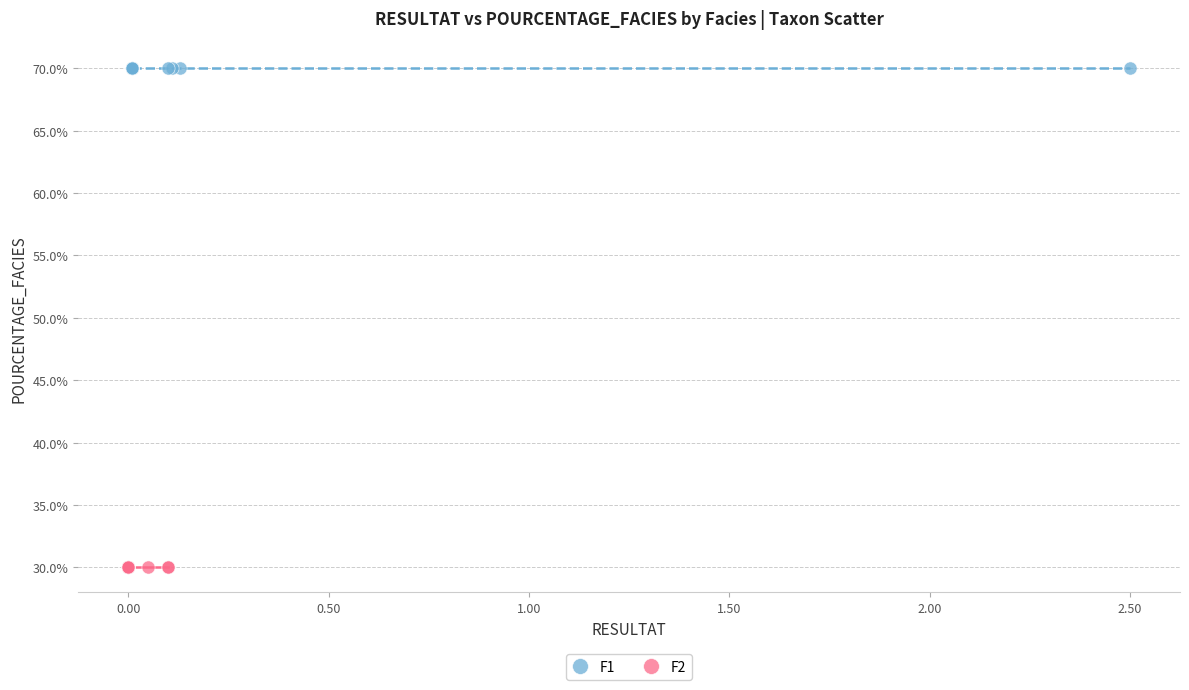

Which series reaches the maximum Y coordinate?

F1